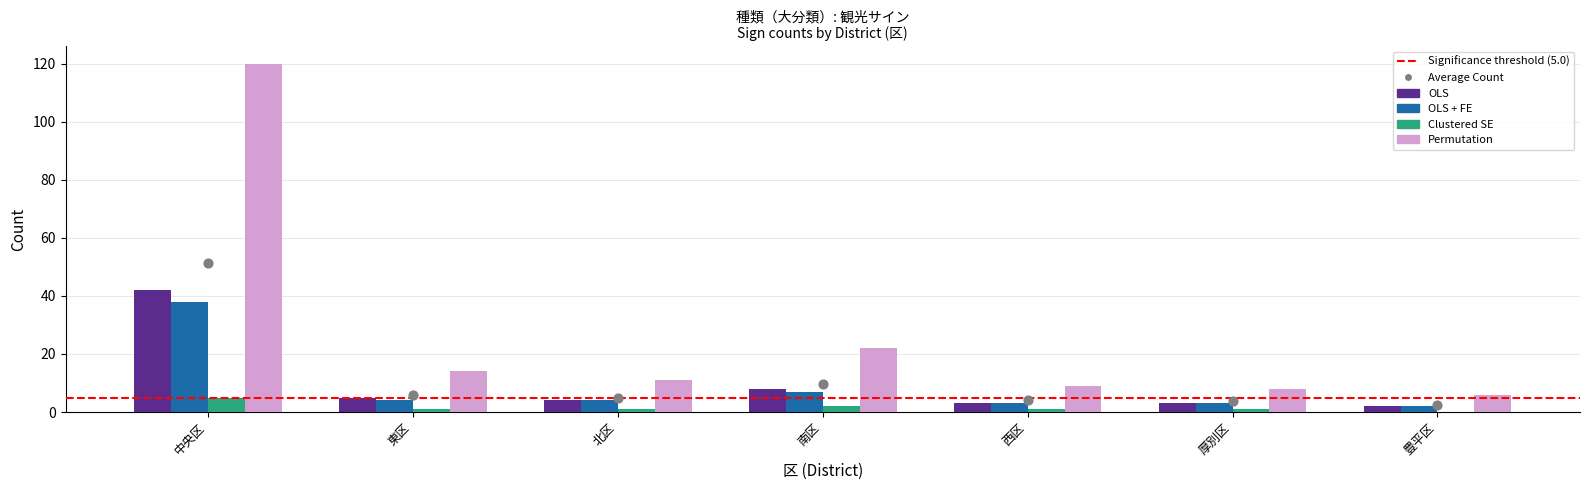

Is the value of Clustered SE at 西区 greater than the value of Permutation at 豊平区?

No